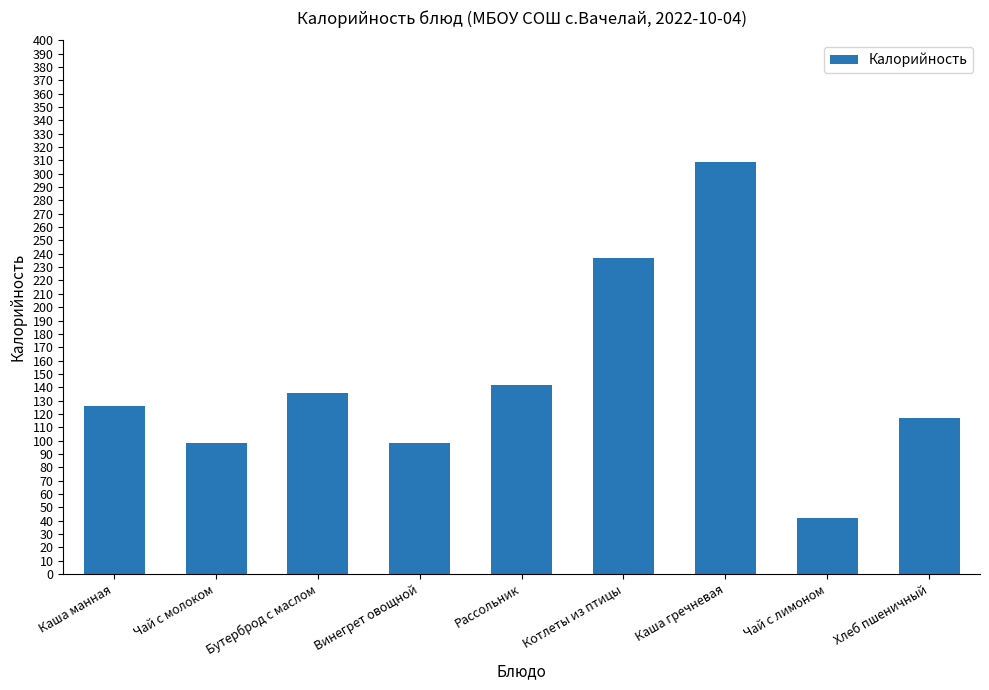

The chart shows a value of 141.5 at Рассольник. True or false?

True